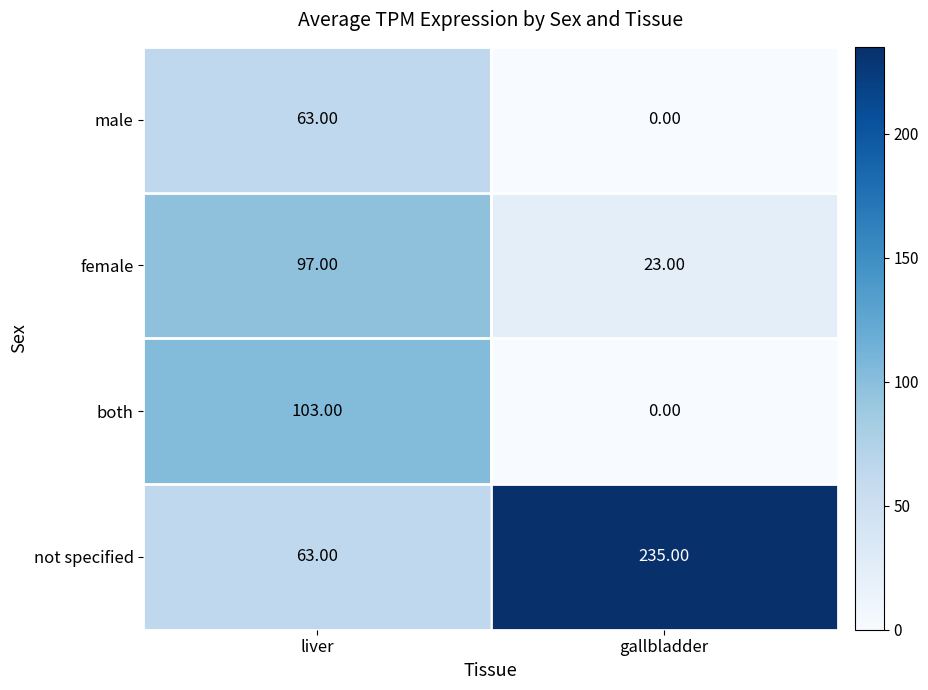

What is the sum of the both values at gallbladder and liver?

103